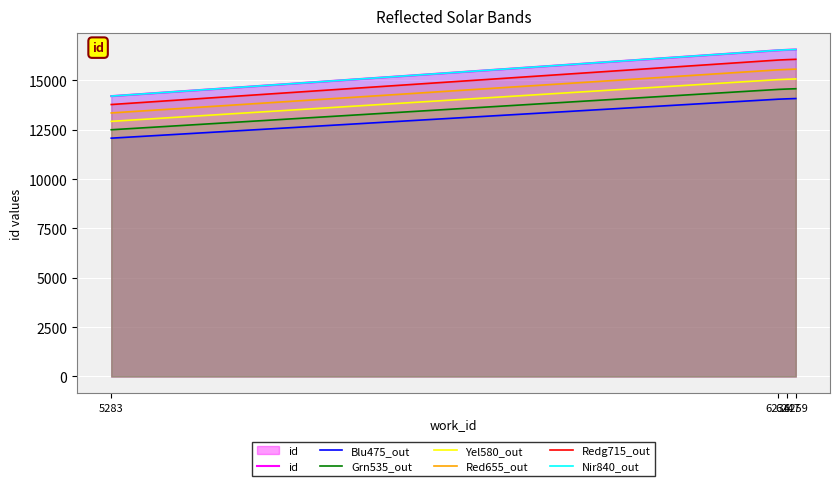

Which has a higher value, 5283 or 6247?

6247